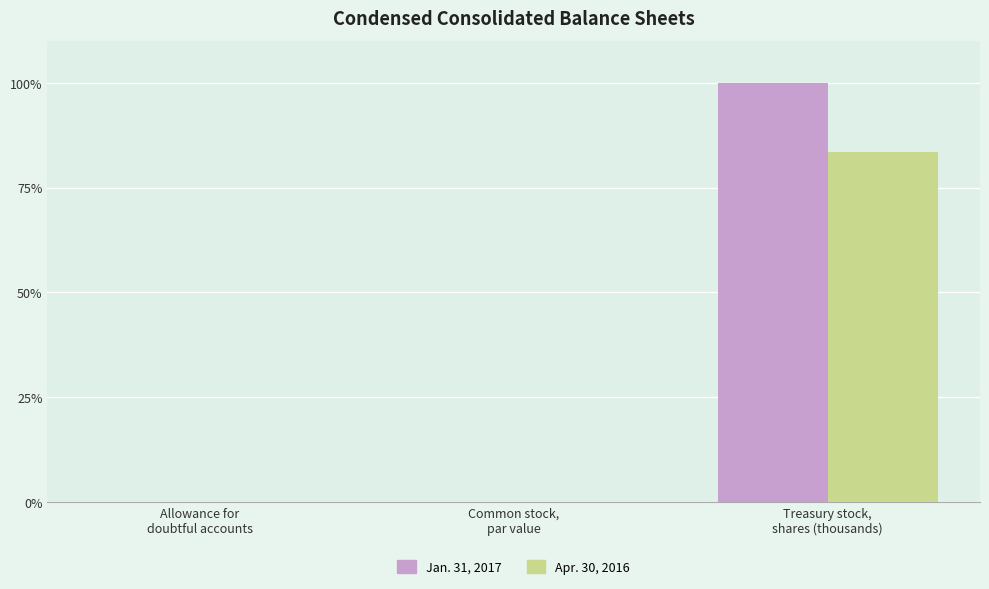

What is the spread (max minus min) of values at Treasury stock,
shares (thousands)?

16.4